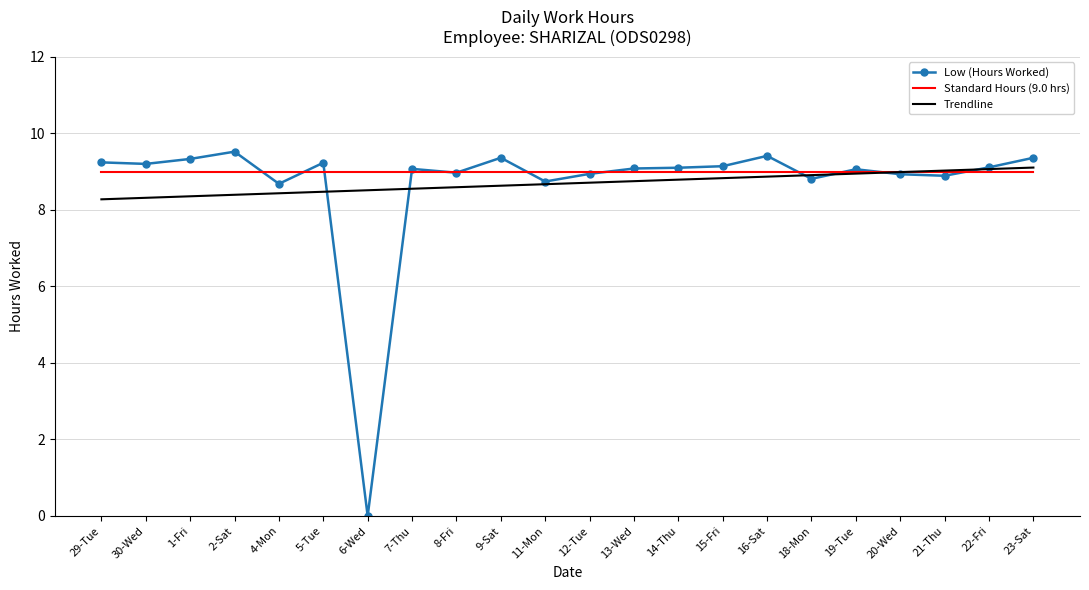

How many categories are shown in the chart?

22